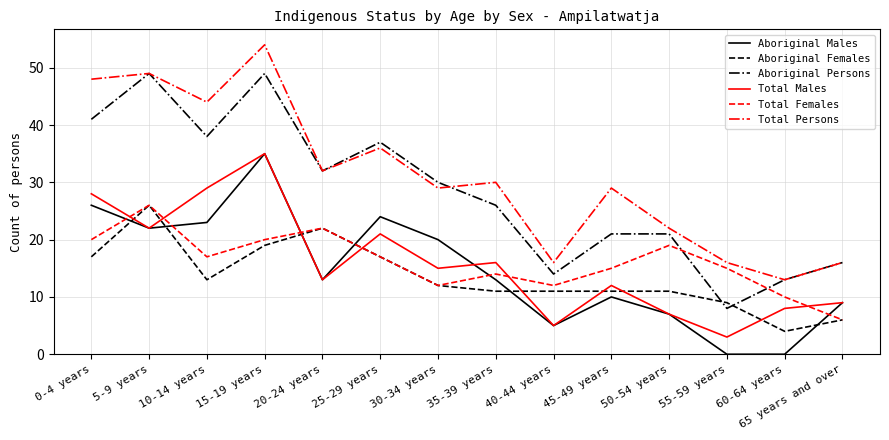

What is the spread (max minus min) of values at 5-9 years?

27